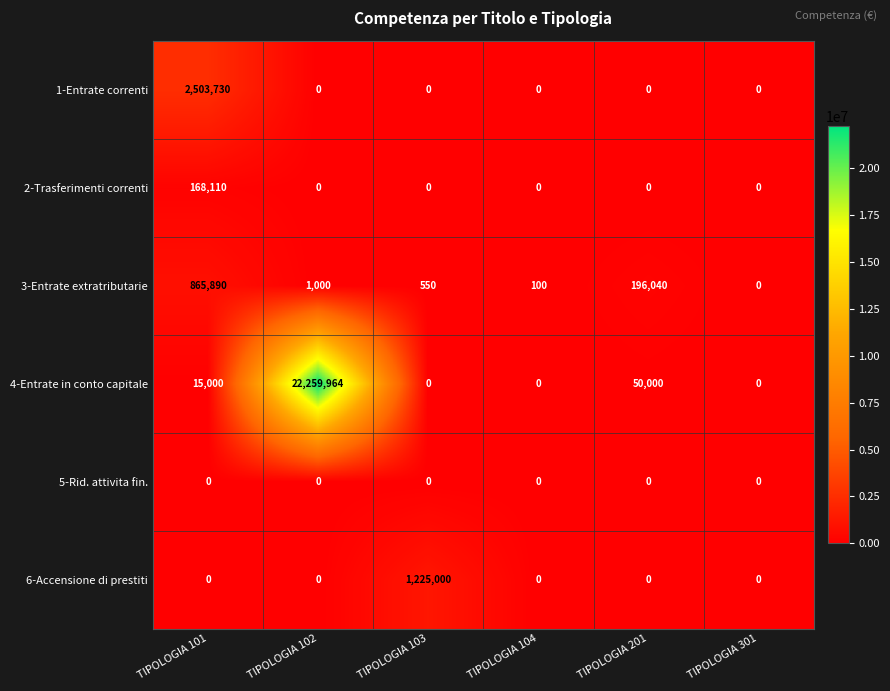

At which label is 3-Entrate extratributarie closest to 432945?

TIPOLOGIA 201